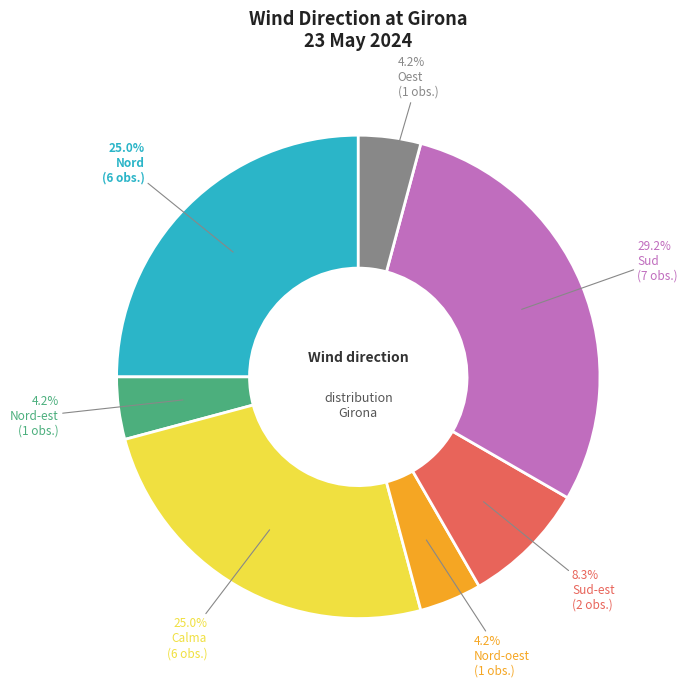

To the nearest percent, what portion does Nord-est represent?

4%